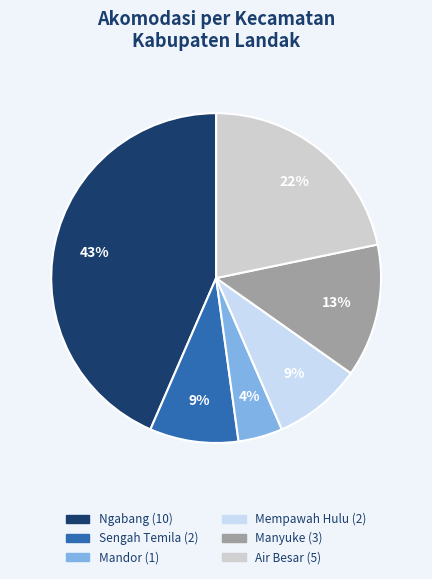

To the nearest percent, what percentage of the pie is Mandor?

4%